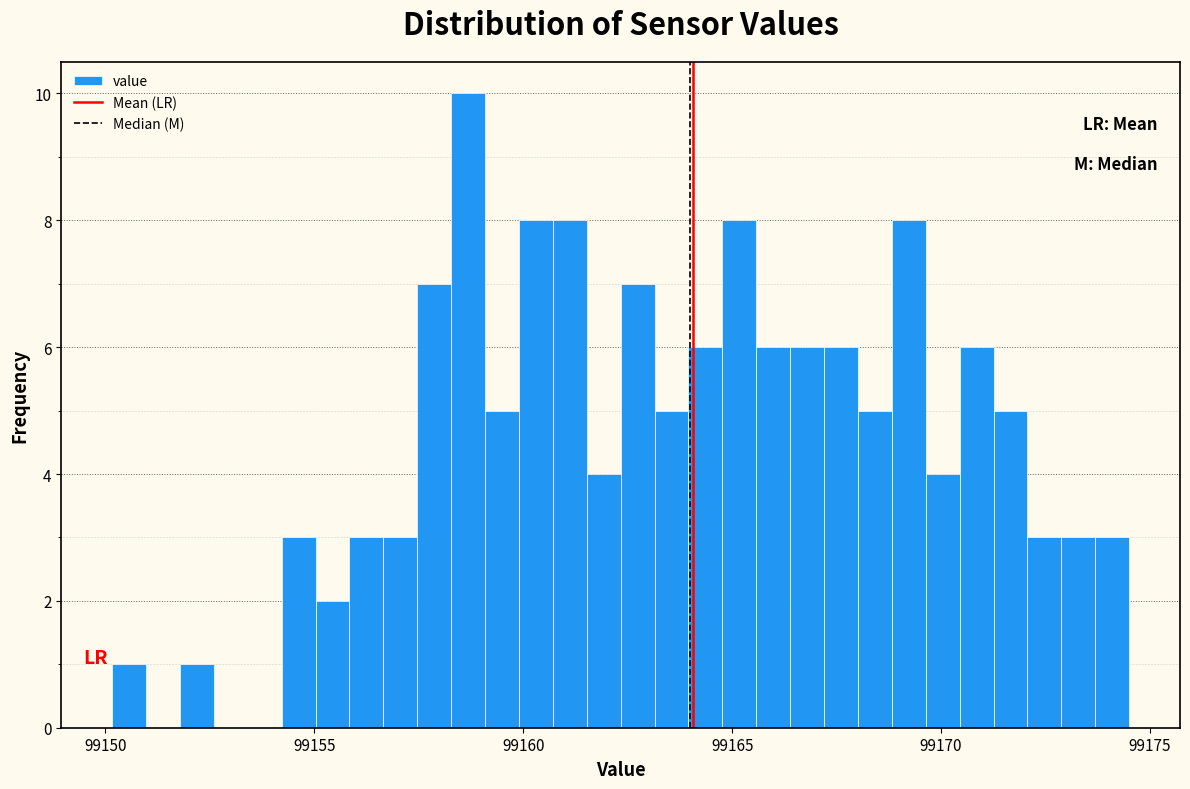

Around what value on the x-axis is the tallest bar? Give the approximate position of its centre, as read against the axis.

99158.5